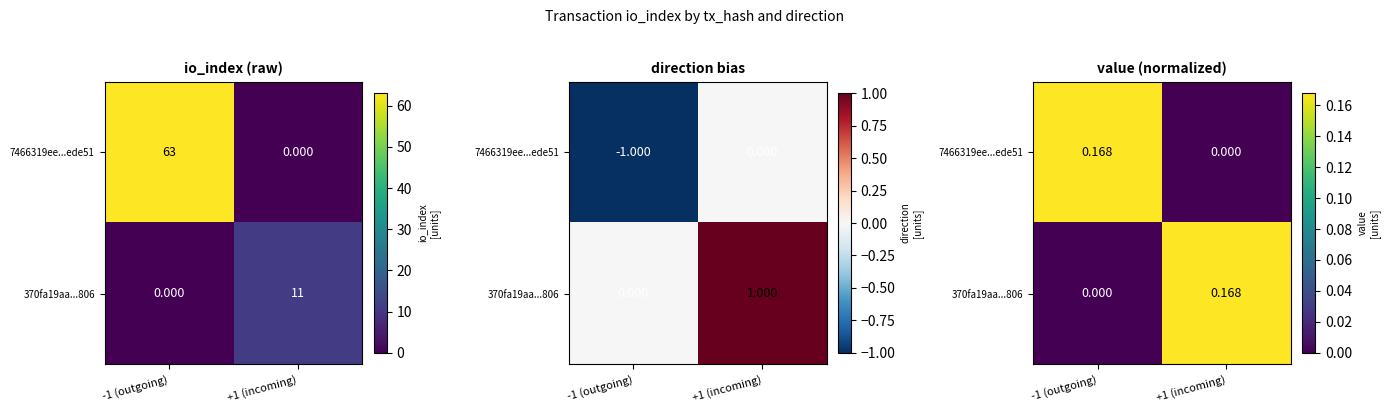

Rank the categories by 7466319ee...ede51 value from highest to lowest.

-1 (outgoing), +1 (incoming)